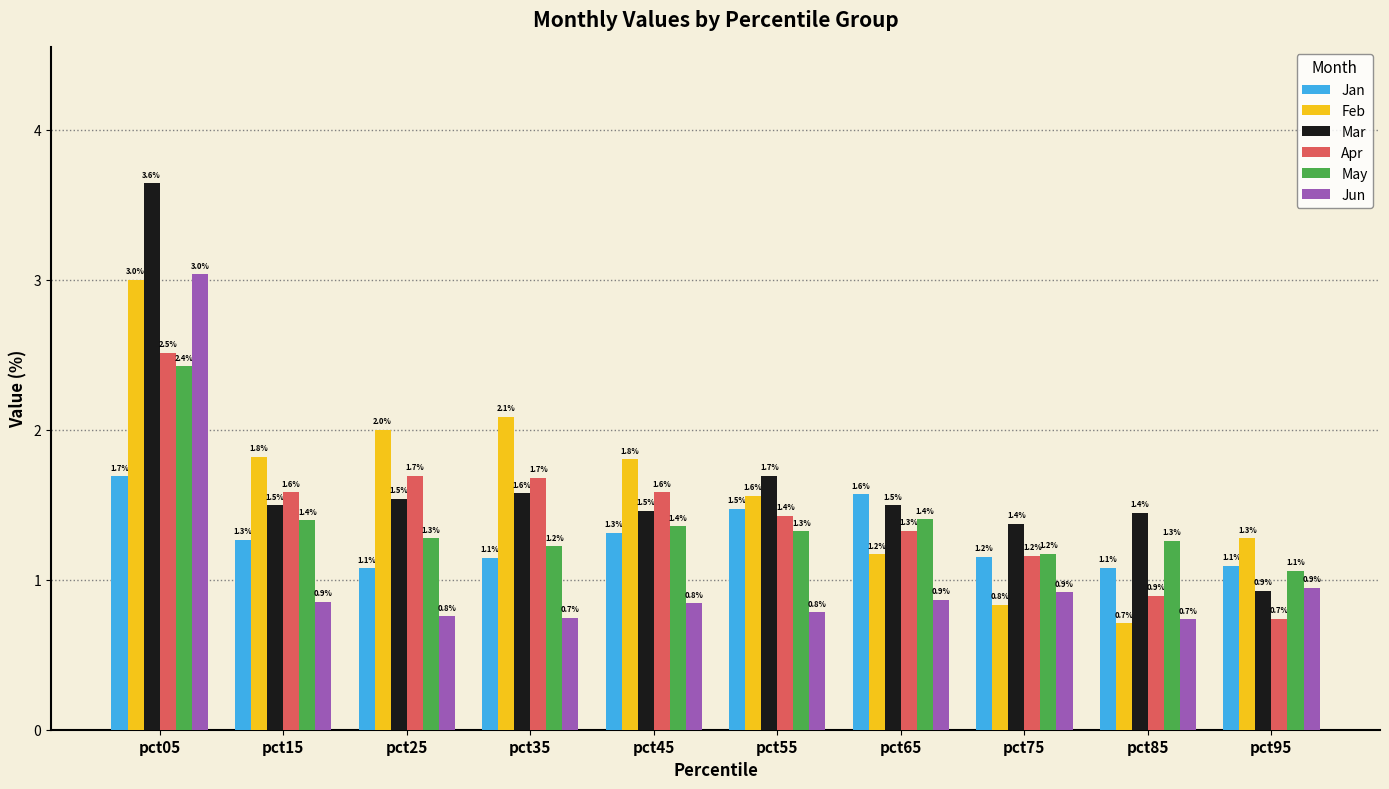

What is the sum of all Jun values?

10.5